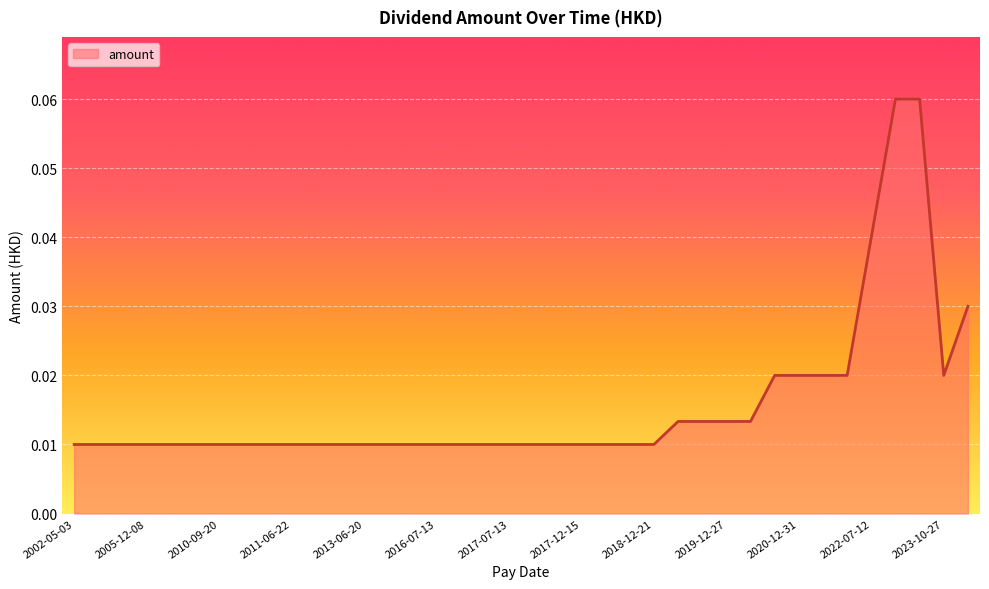

At which category does the chart reach its minimum across all series?

2002-05-03